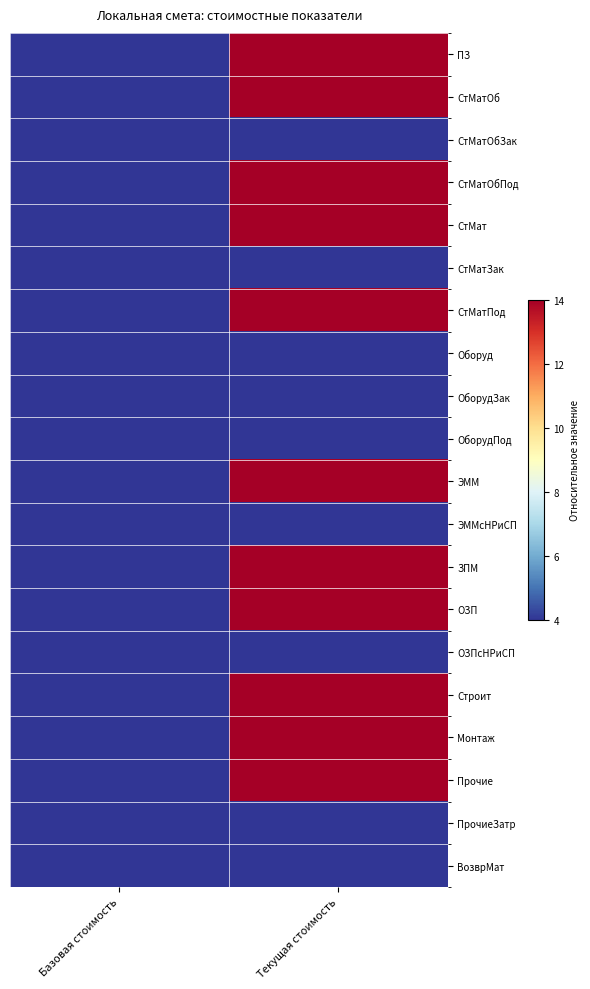

Rank the series by their maximum value, from lowest to highest.

СтМатОбЗак, СтМатЗак, Оборуд, ОборудЗак, ОборудПод, ЭММсНРиСП, ОЗПсНРиСП, ПрочиеЗатр, ВозврМат, ПЗ, СтМатОб, СтМатОбПод, СтМат, СтМатПод, ЭММ, ЗПМ, ОЗП, Строит, Монтаж, Прочие